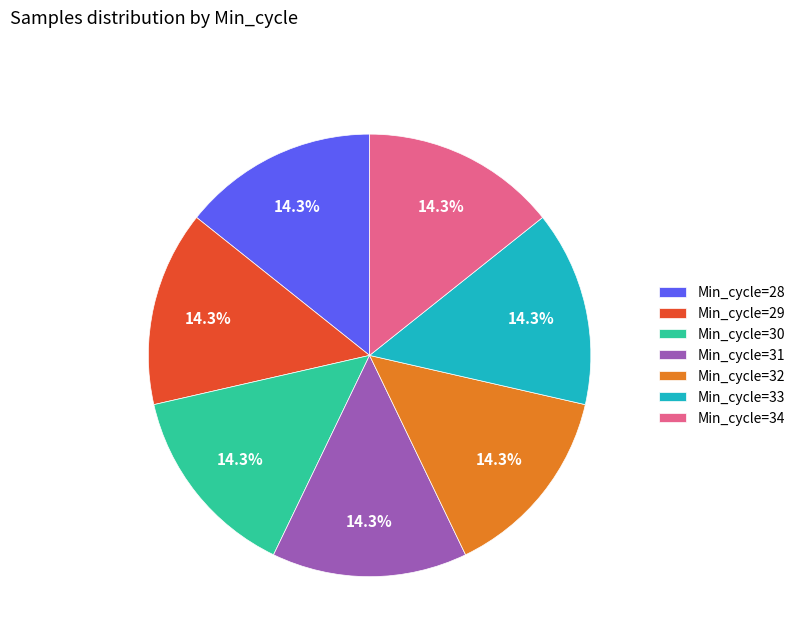

How many slices are in this pie chart?

7